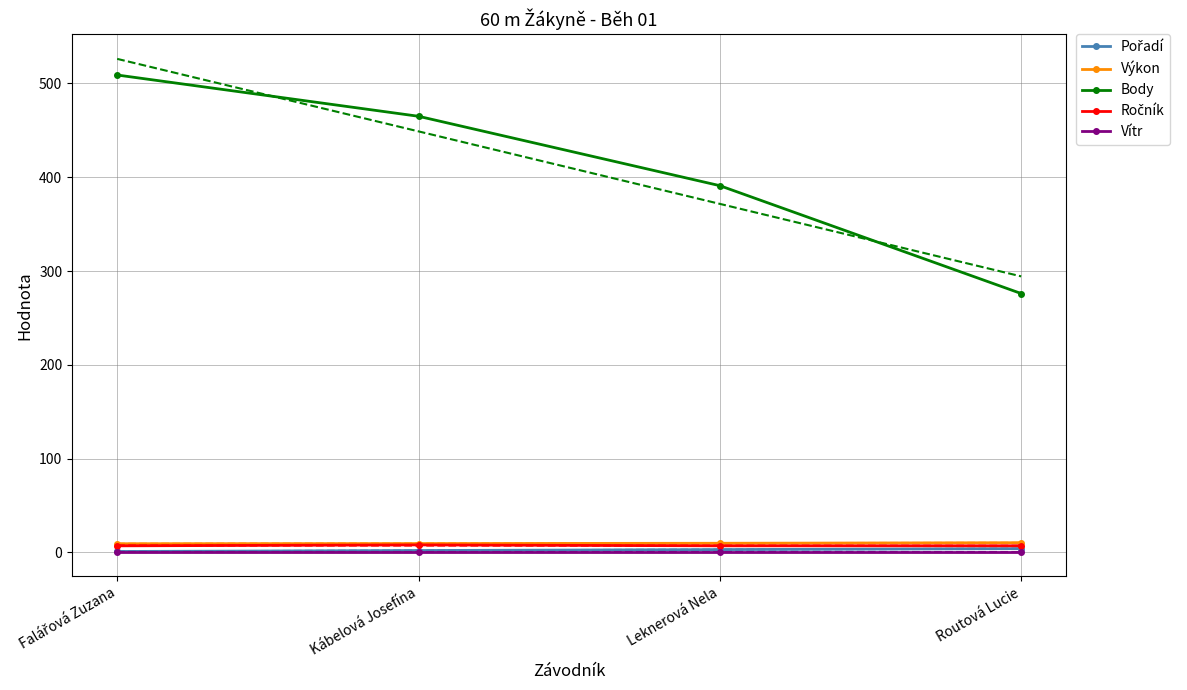

True or false: Vítr has a value of 0.2 at Routová Lucie.

False